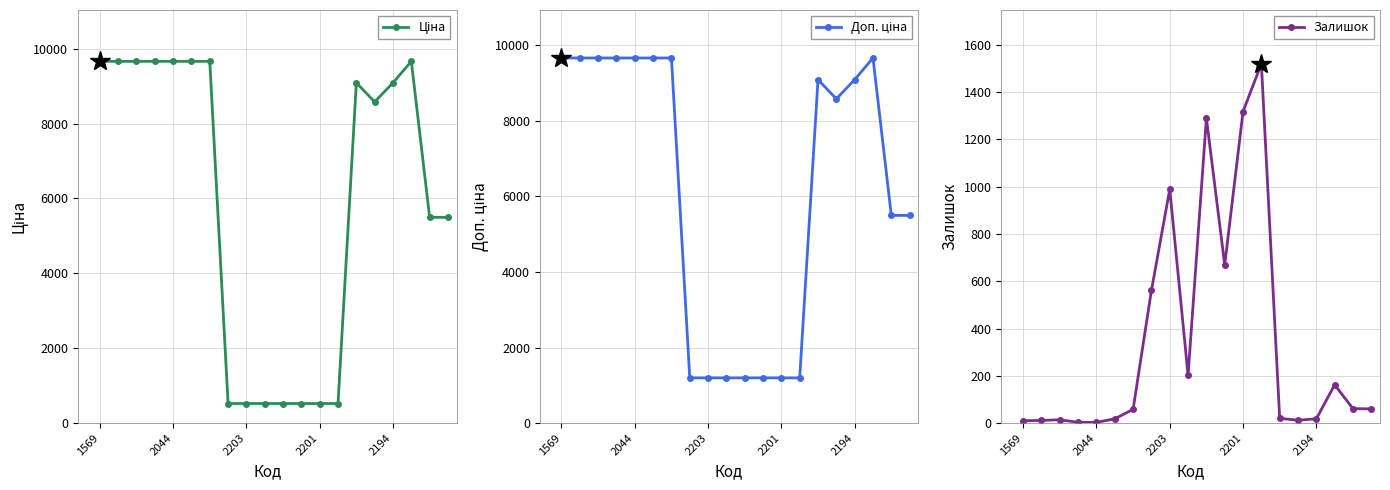

Is this an area chart (filled region under the line)?

No